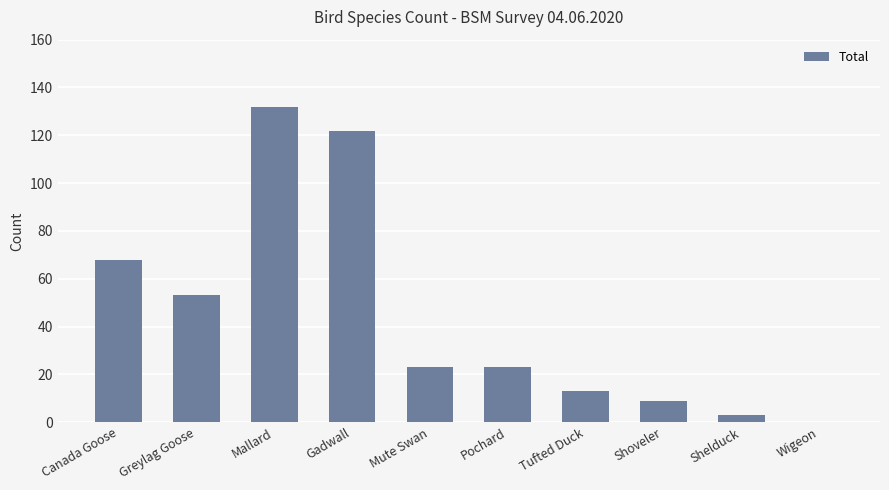

What is the sum of all values?

446